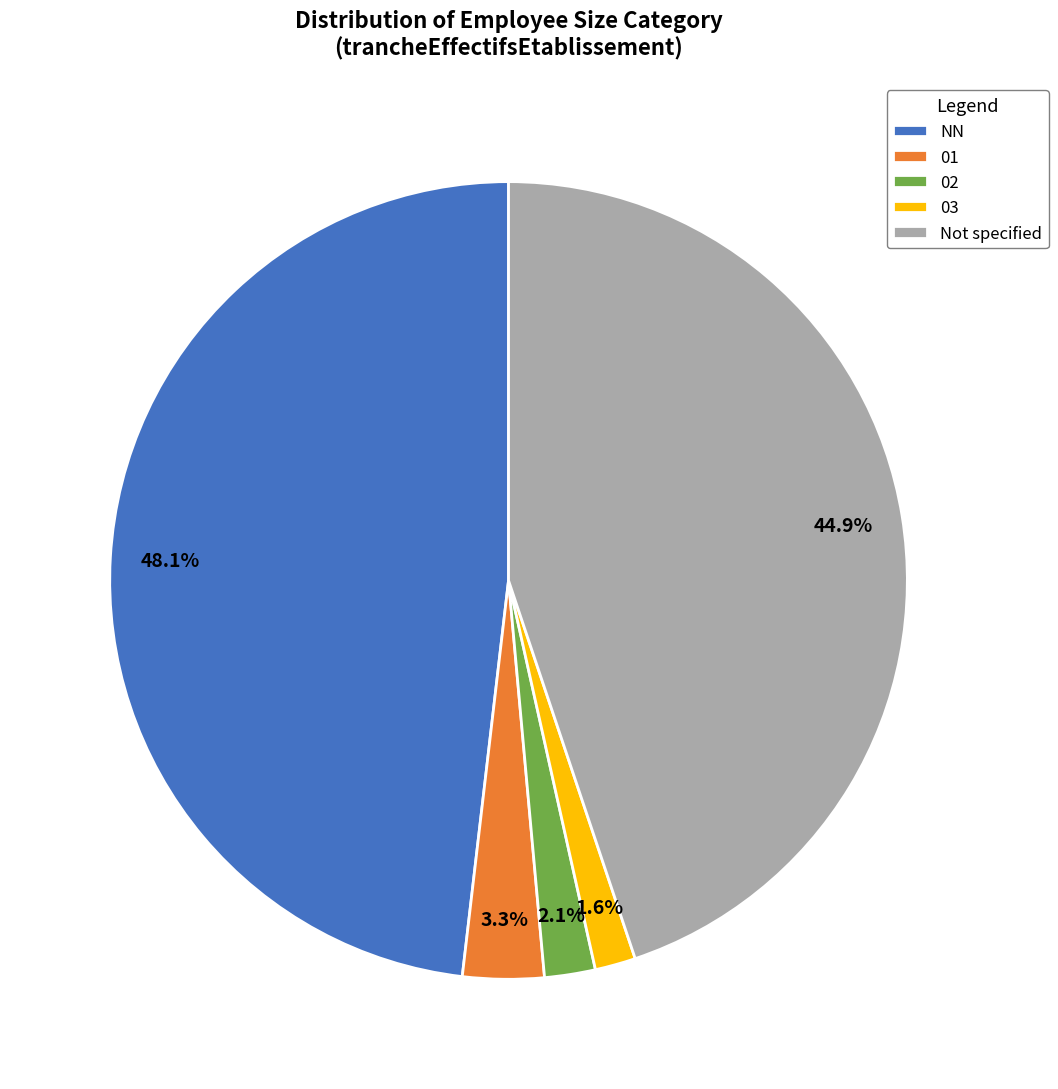

Which category has the biggest portion of the pie?

NN